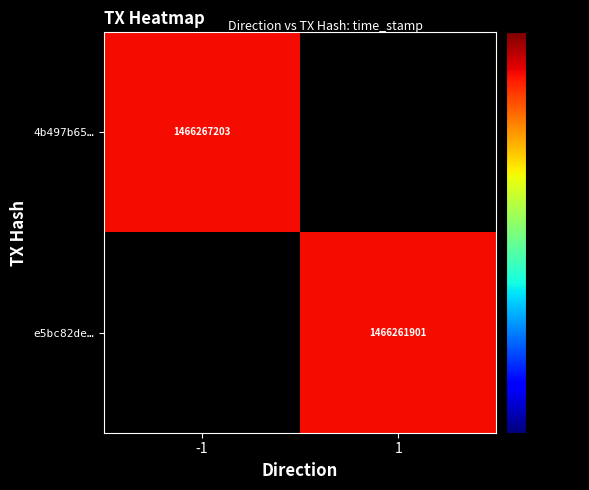

The value of 4b497b65… at -1 is 303347011. True or false?

False